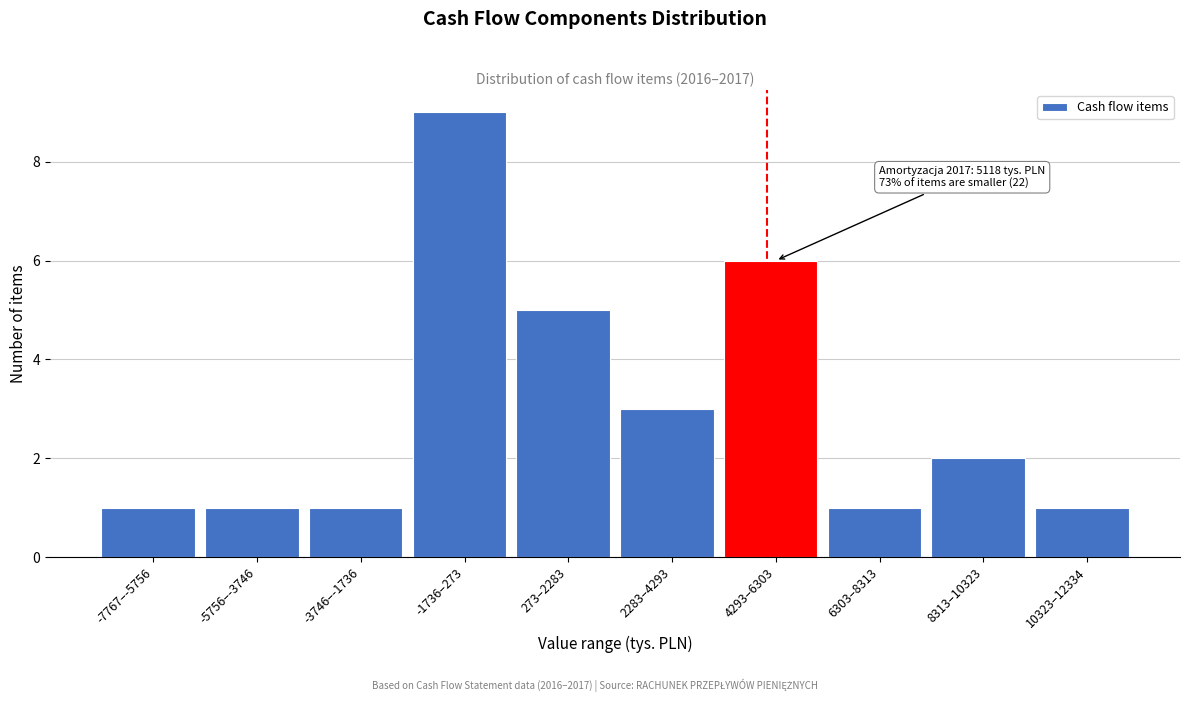

Reading left to right, extract all data points from this chart.

-7767–-5756=1	-5756–-3746=1	-3746–-1736=1	-1736–273=9	273–2283=5	2283–4293=3	4293–6303=6	6303–8313=1	8313–10323=2	10323–12334=1